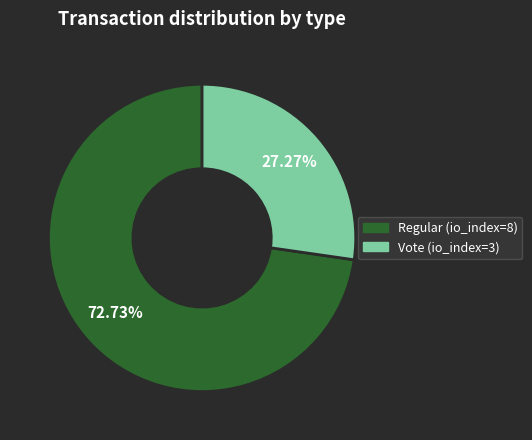

The Regular (io_index=8) slice represents 59% of the pie. True or false?

False